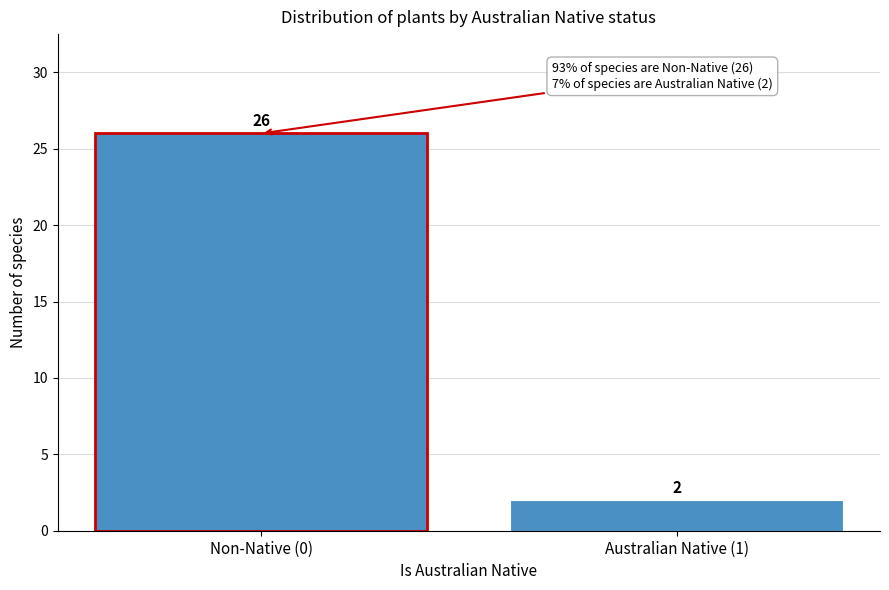

Reading left to right, list all the values displayed in this chart.

26	2